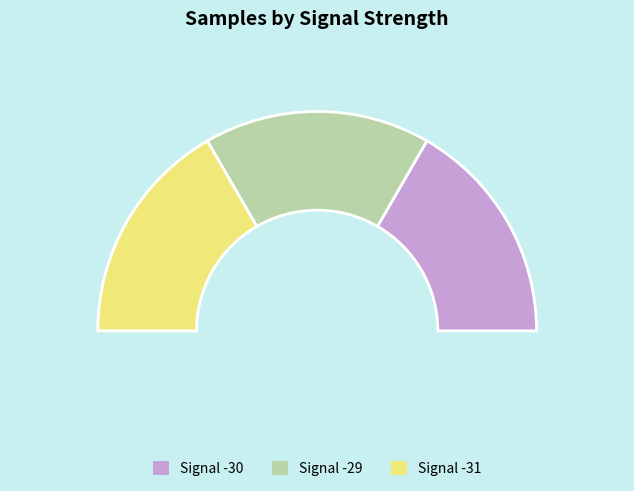

Does any single category account for the majority?

No